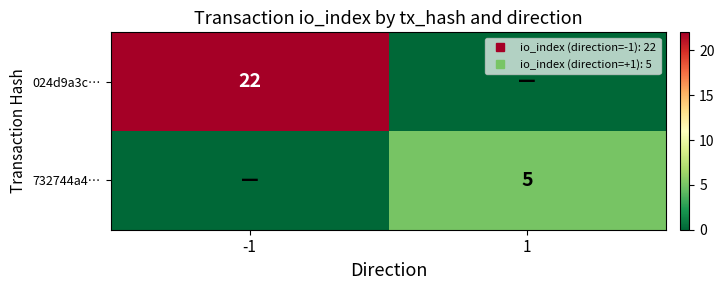

At which category is the sum across all series the highest?

-1